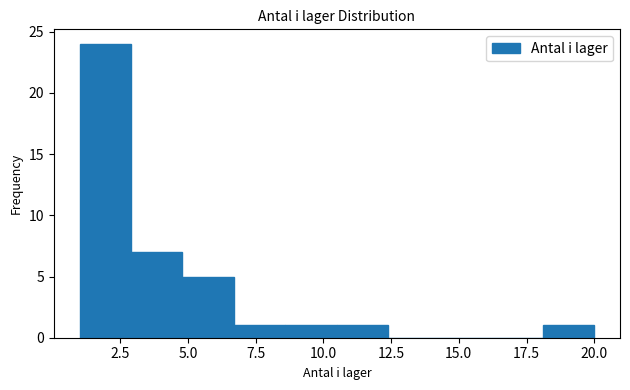

Around what value on the x-axis is the tallest bar? Give the approximate position of its centre, as read against the axis.

2.0